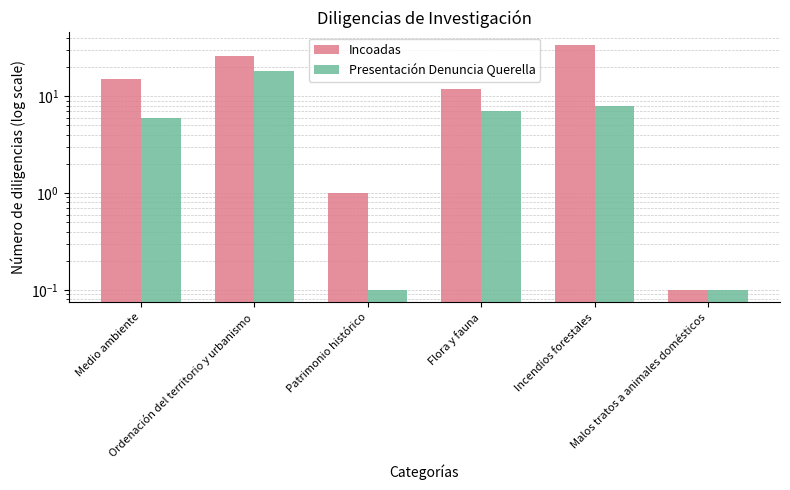

True or false: Incoadas has a value of 17.6 at Ordenación del territorio y urbanismo.

False